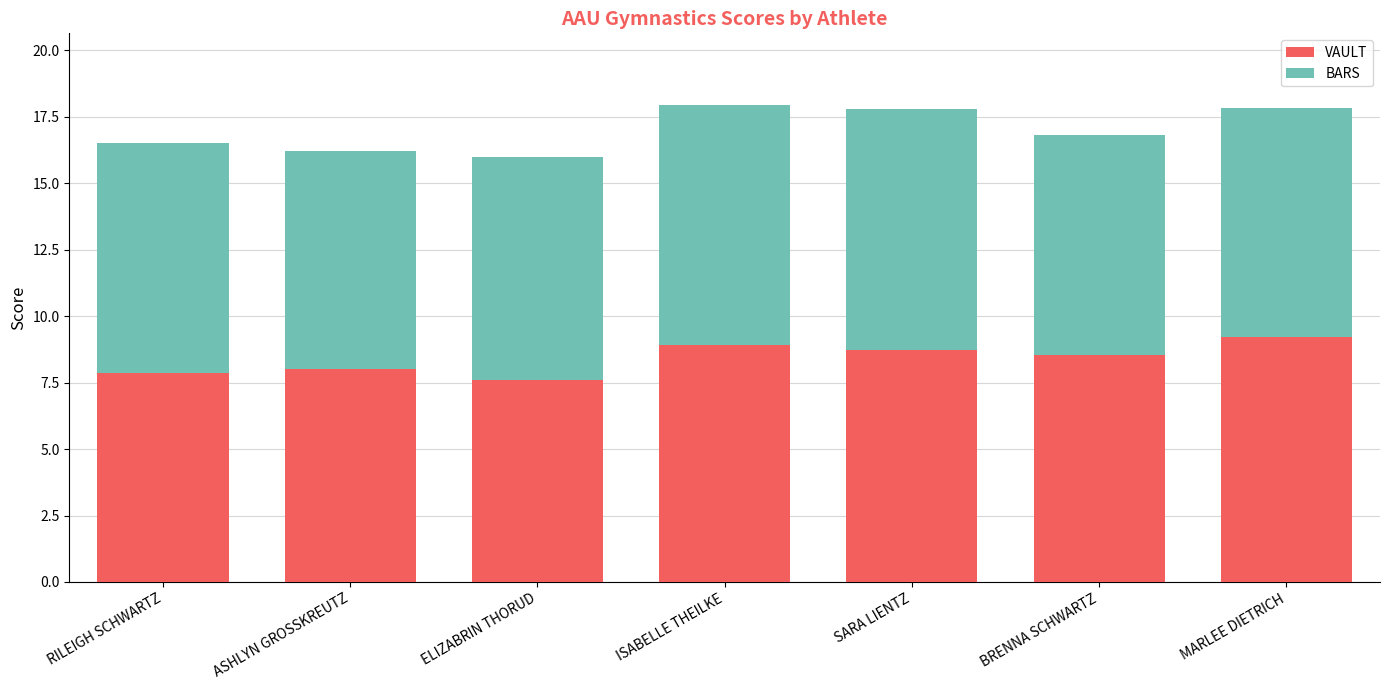

Is it true that VAULT equals 3.8 at ASHLYN GROSSKREUTZ?

False